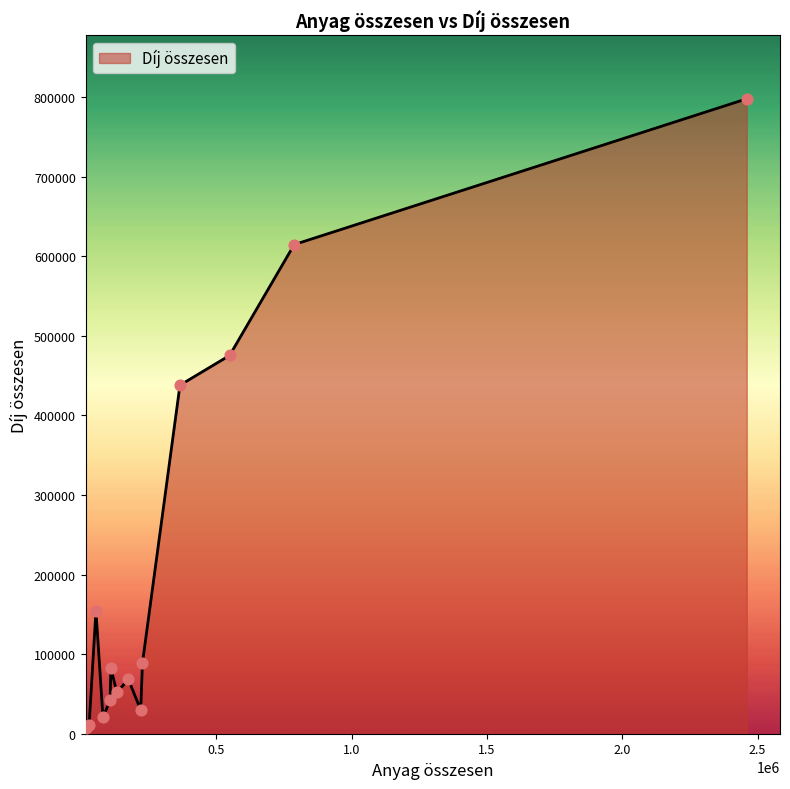

What is the difference between the maximum and minimum values?

790805